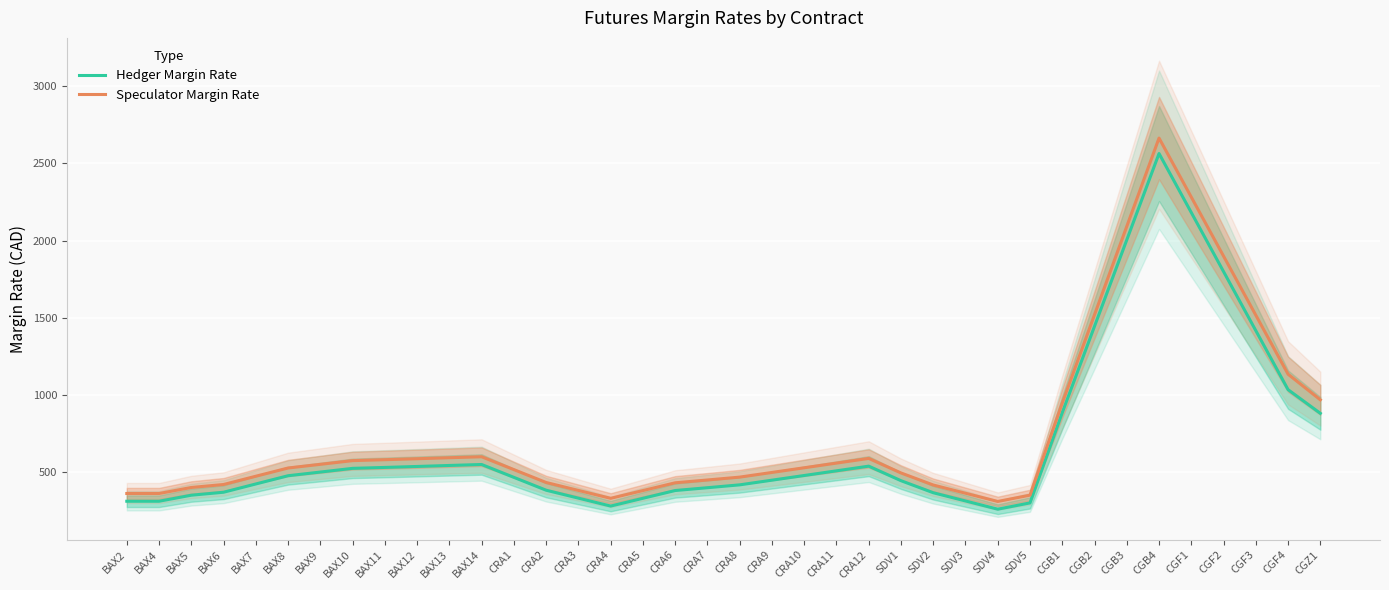

What are all the series names shown in the legend?

Hedger Margin Rate, Speculator Margin Rate